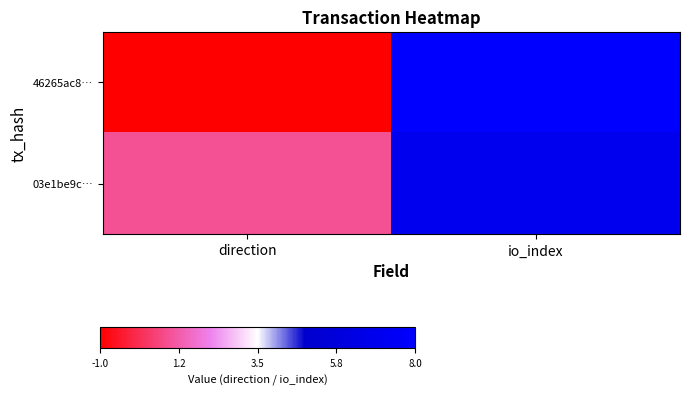

Which series has the largest total across all categories?

03e1be9c…